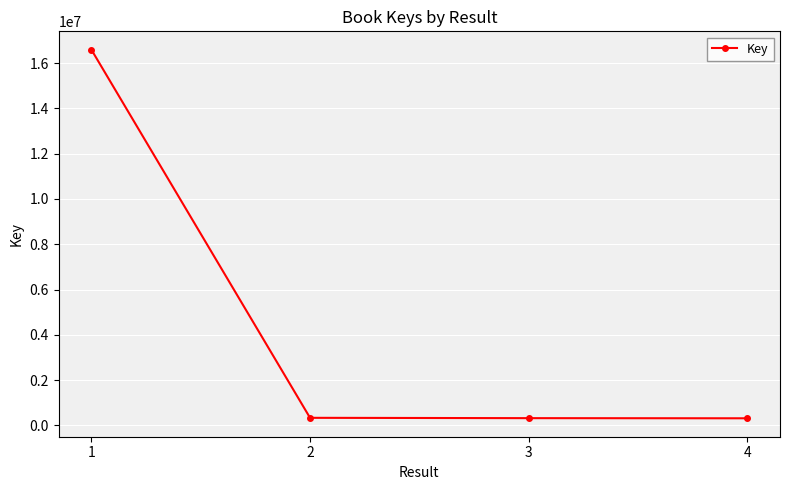

Is it true that the value at 1 is 16593514?

True